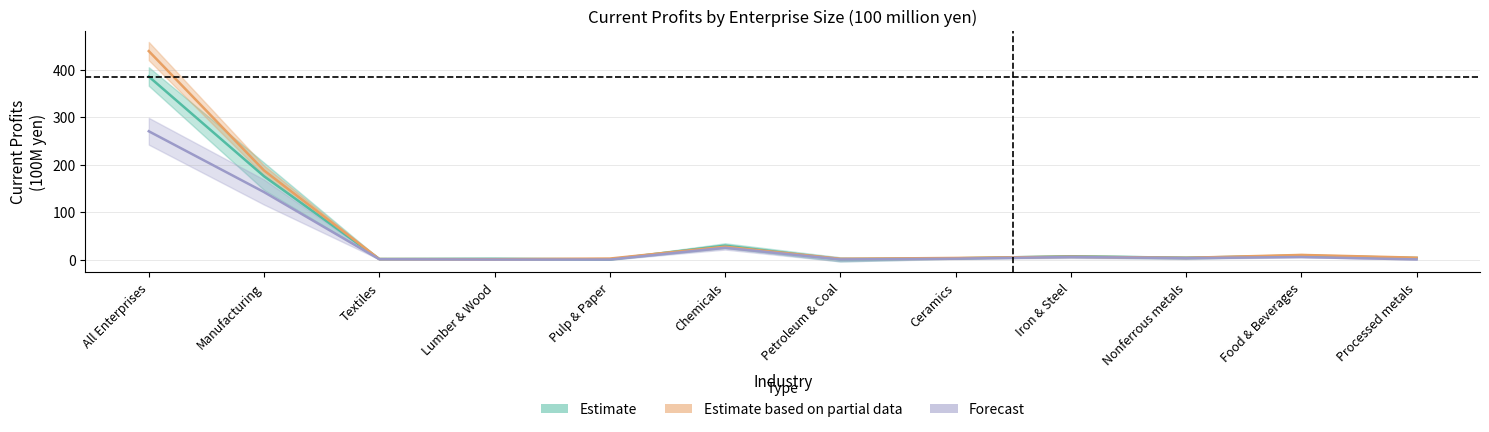

At how many categories does at least one series exceed 336?

1